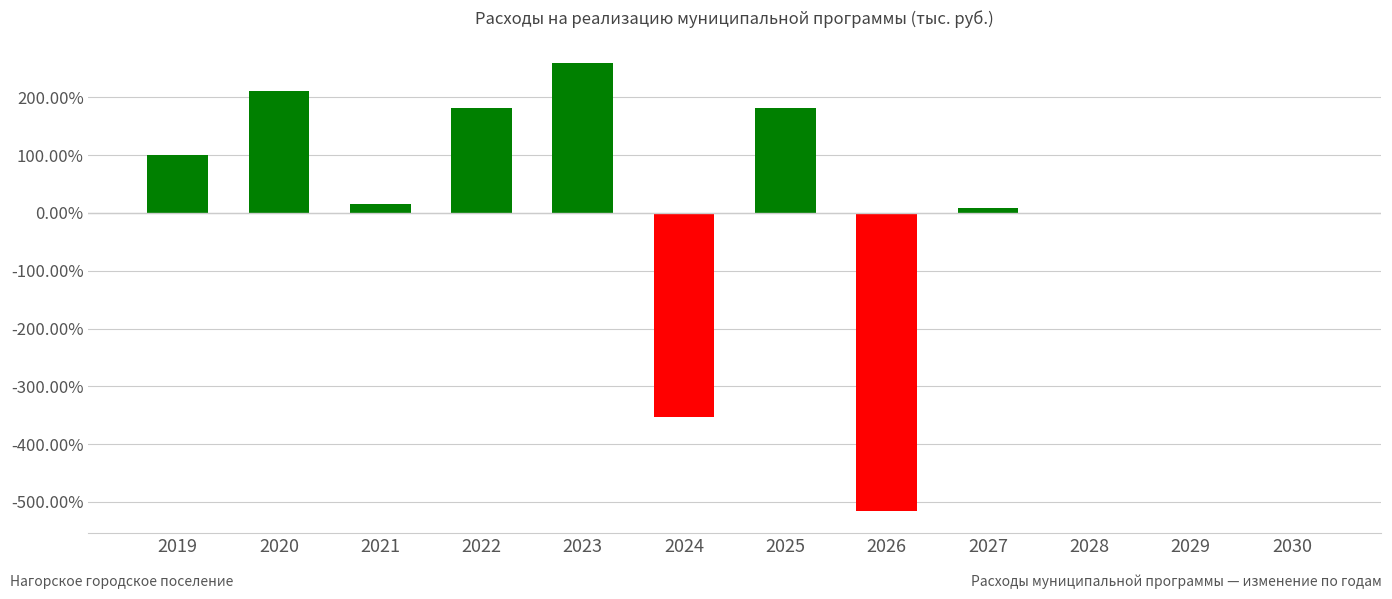

Are the bars horizontal?

No